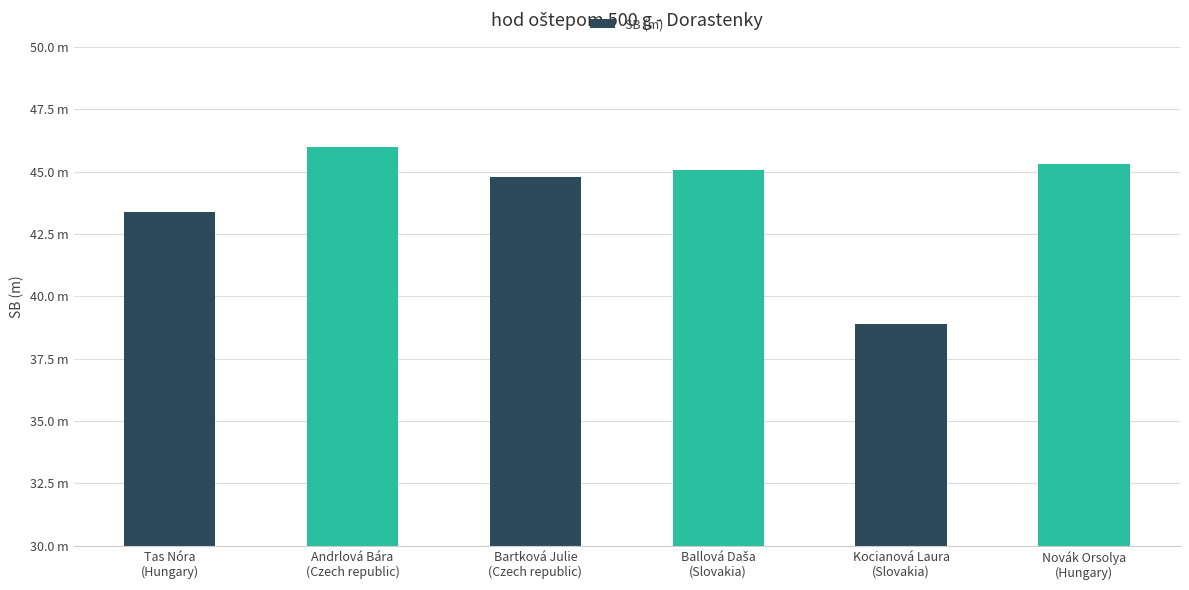

What is the label of the 6th bar from the left?

Novák Orsolya
(Hungary)